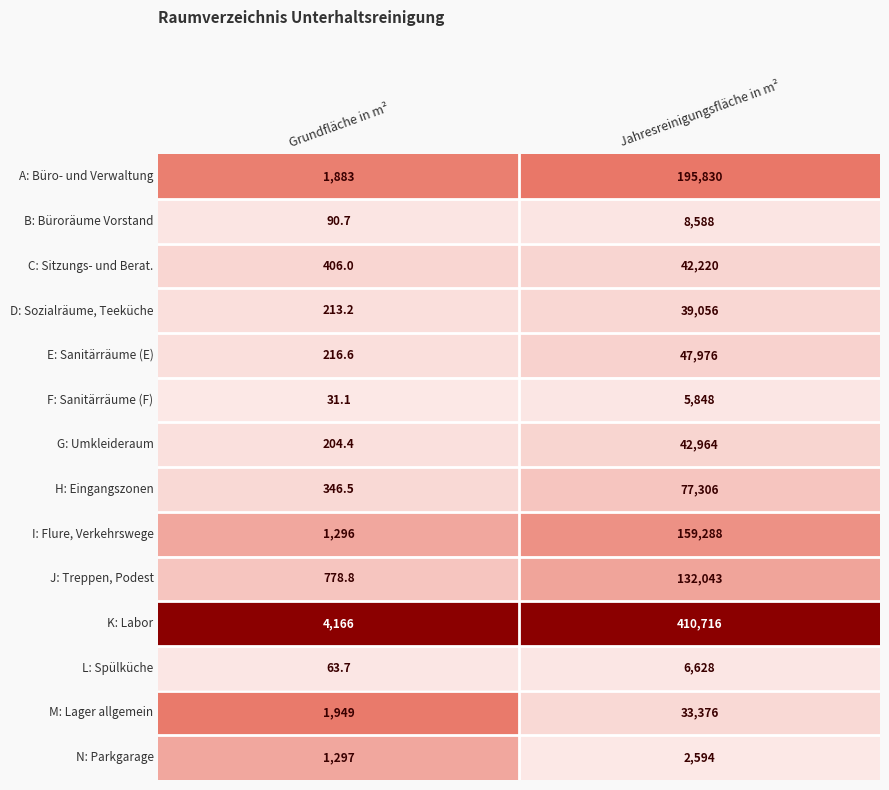

Which category has the highest value in the J: Treppen, Podest series?

Jahresreinigungsfläche in m²